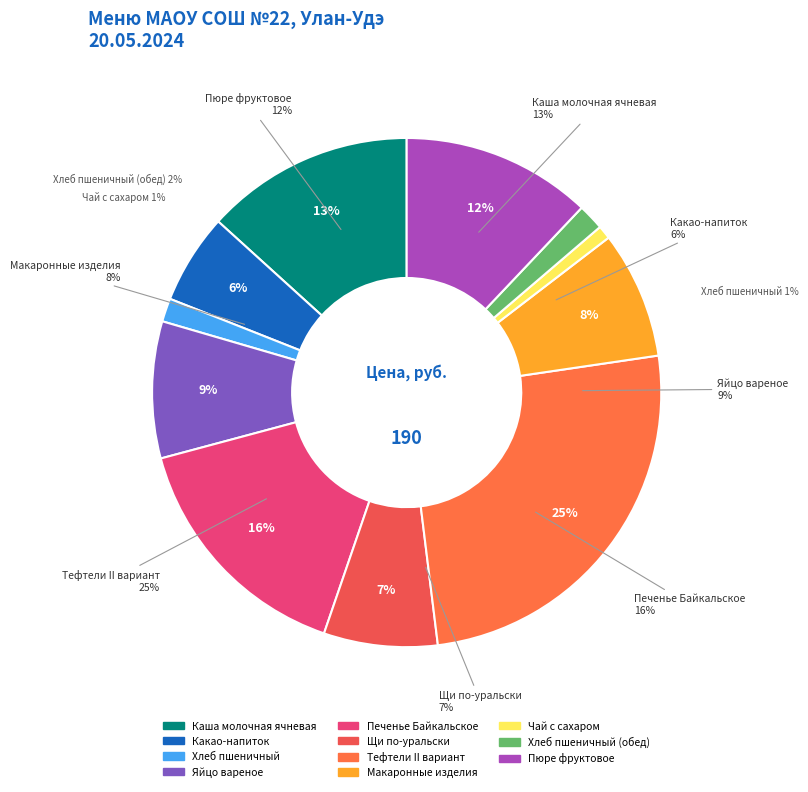

Rank the categories by value from highest to lowest.

Тефтели II вариант, Печенье Байкальское, Каша молочная ячневая, Пюре фруктовое, Яйцо вареное, Макаронные изделия, Щи по-уральски, Какао-напиток, Хлеб пшеничный (обед), Хлеб пшеничный, Чай с сахаром